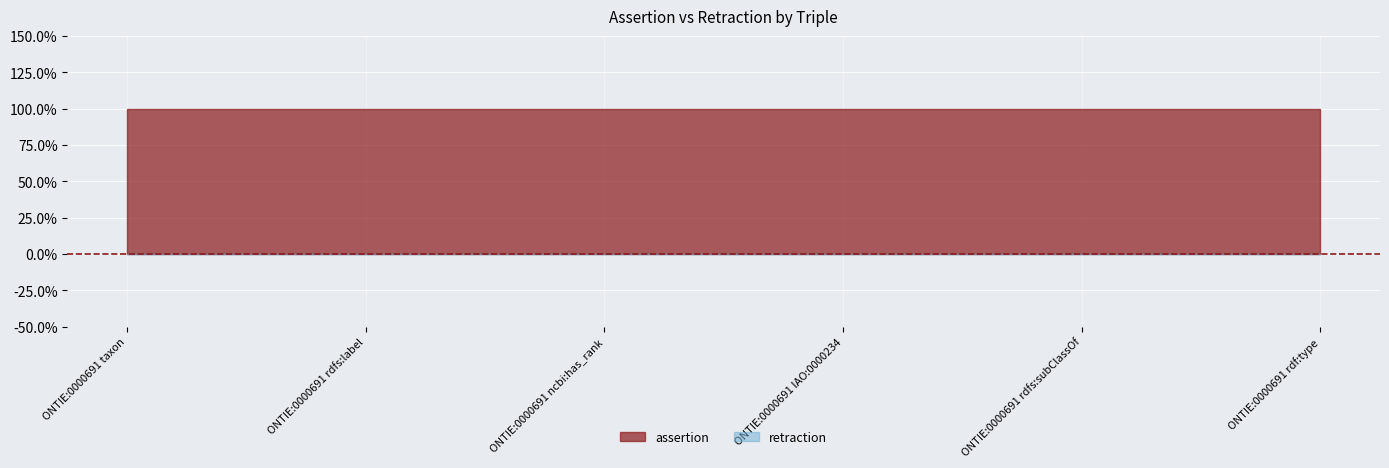

At how many categories does at least one series exceed 0?

6